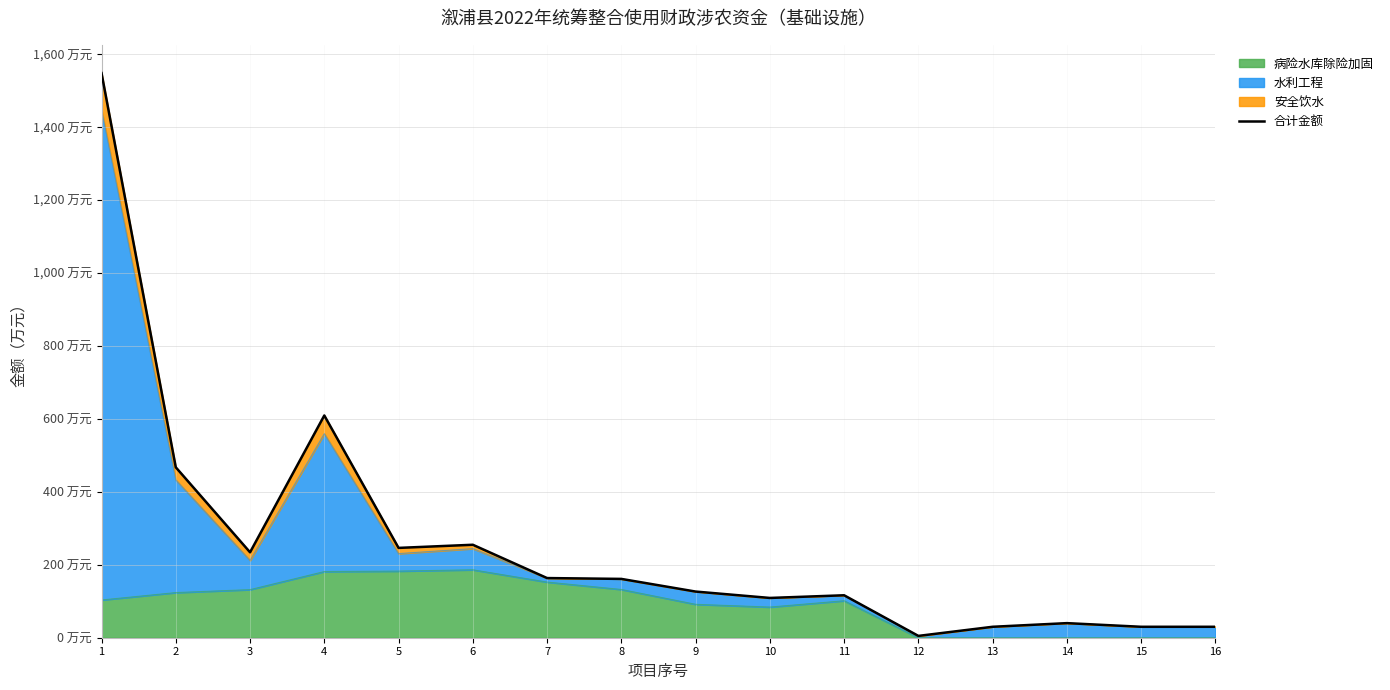

Which has a higher value, 13 or 4?

4